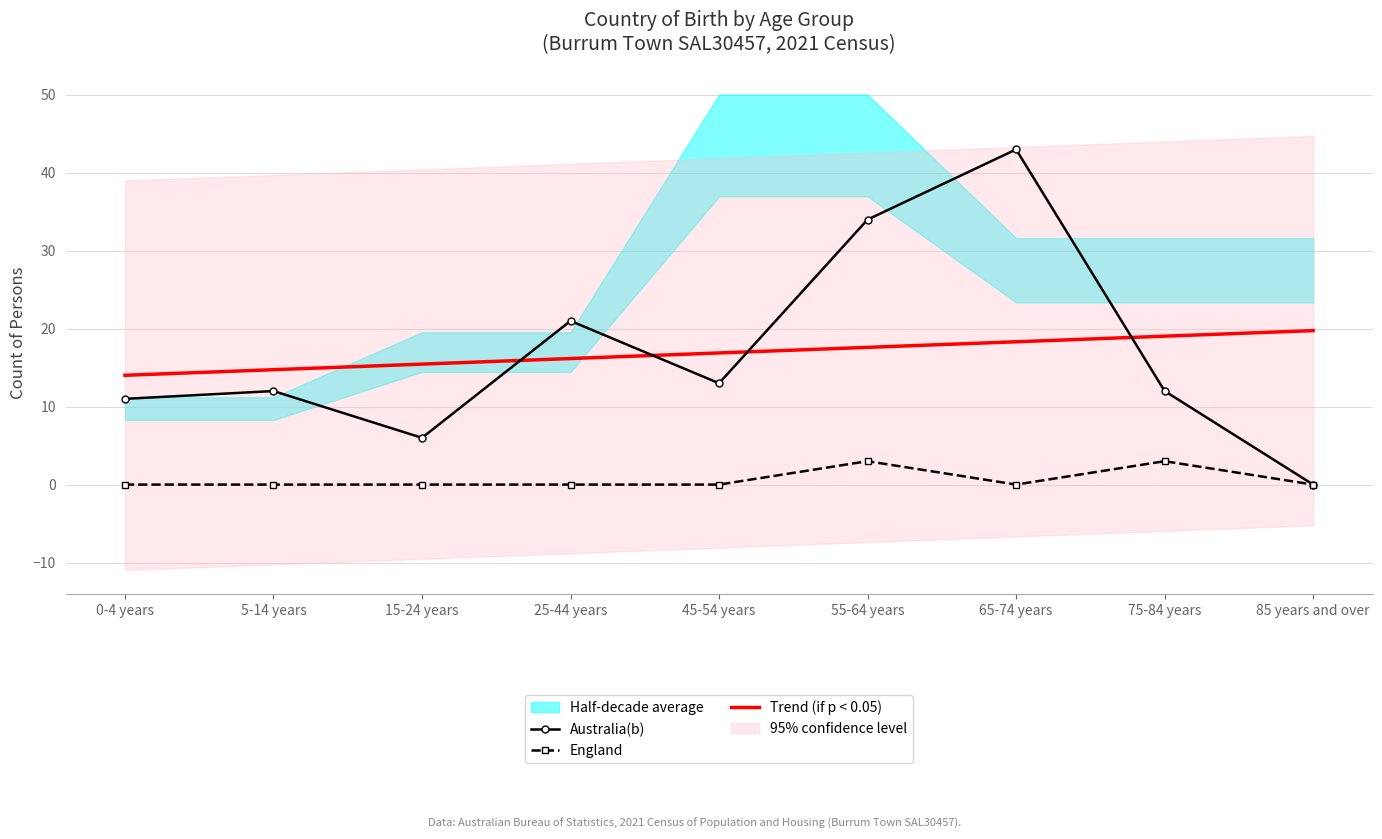

Is the value of Trend (if p < 0.05) at 25-44 years greater than the value of England at 15-24 years?

Yes